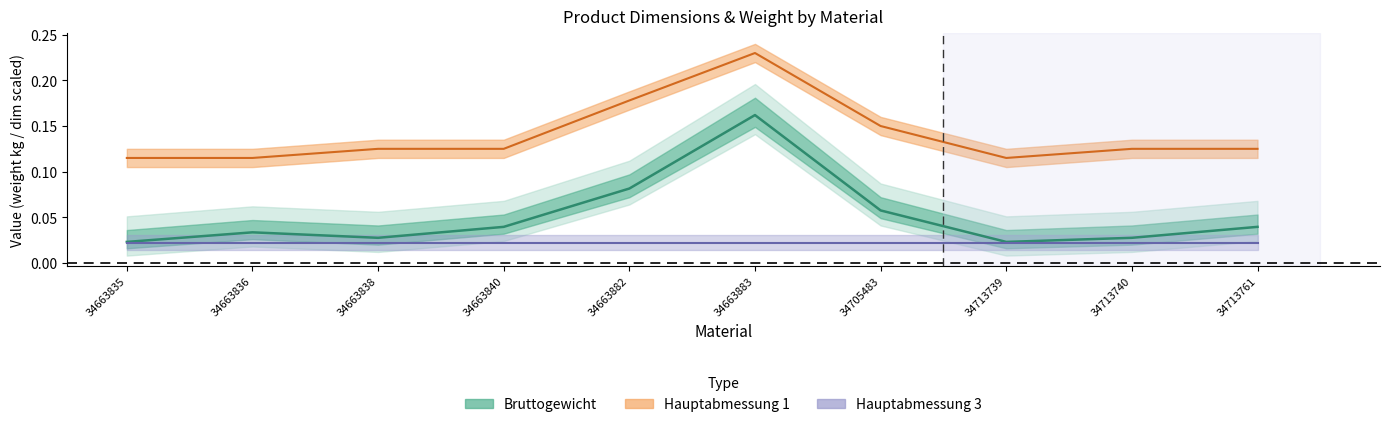

What is the average value of the Bruttogewicht series?

0.1